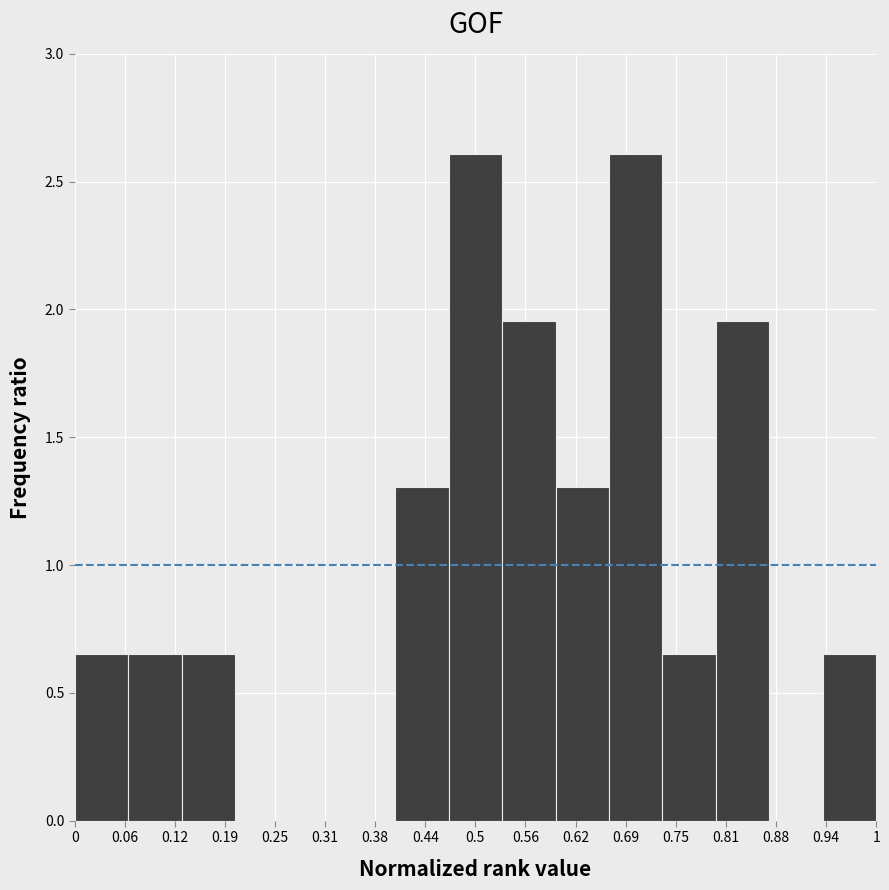

Reading left to right, list every bar in this chart as the range it spans on the x-axis followed by its height. Neither the bar edges nor the heights are printed on the chart, so give them approximately, as read against the axes.

0.00 to 0.07: 0.65
0.07 to 0.13: 0.65
0.13 to 0.20: 0.65
0.20 to 0.27: 0
0.27 to 0.33: 0
0.33 to 0.40: 0
0.40 to 0.47: 1.30
0.47 to 0.53: 2.60
0.53 to 0.60: 1.95
0.60 to 0.67: 1.30
0.67 to 0.73: 2.60
0.73 to 0.80: 0.65
0.80 to 0.87: 1.95
0.87 to 0.93: 0
0.93 to 1.00: 0.65